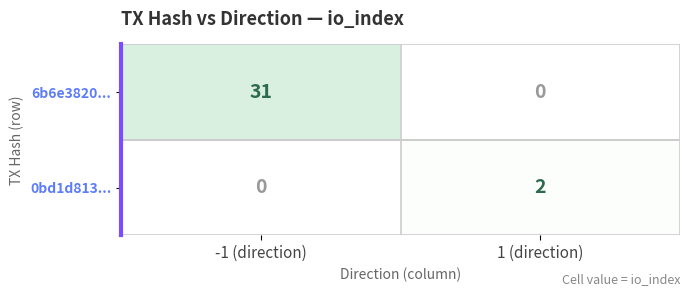

The value of 0bd1d813... at -1 (direction) is 1. True or false?

False